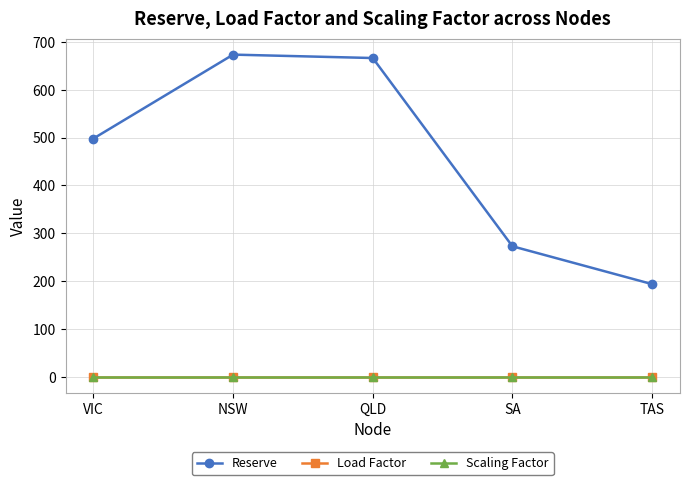

What is the sum of the Scaling Factor values at VIC and QLD?

2.0